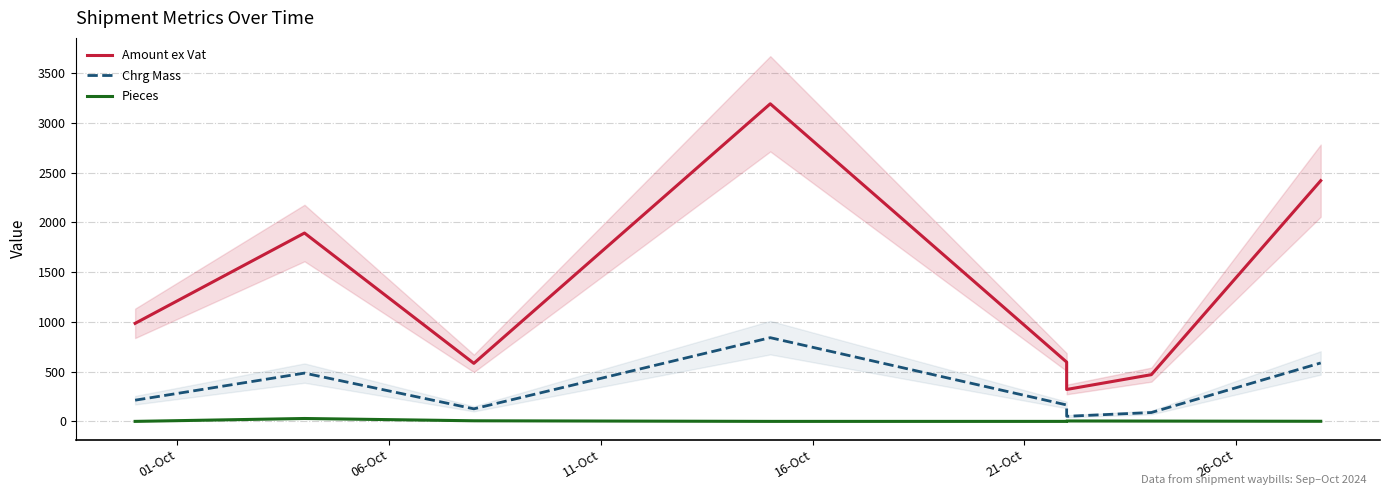

True or false: Pieces has more than 1 points higher than both neighbors.

True